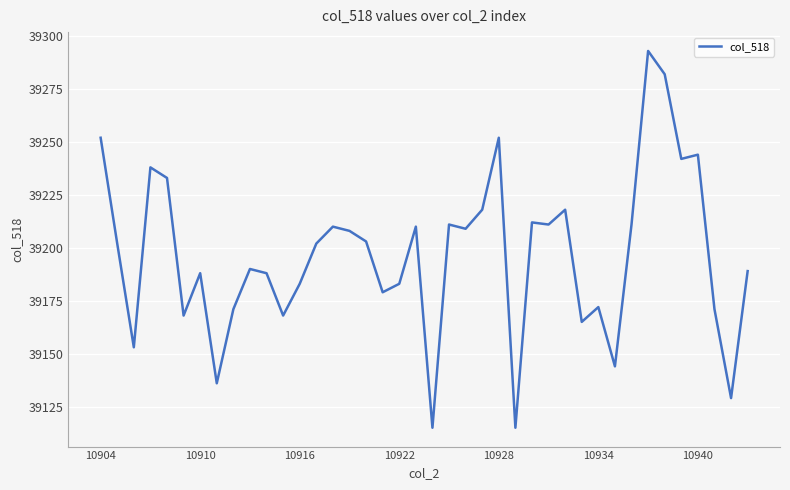

What is the difference between the maximum and minimum values?

178